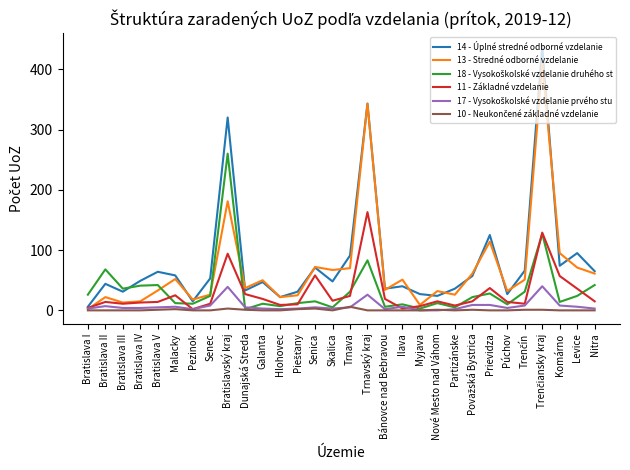

What position from the right is Trnavský kraj?

14